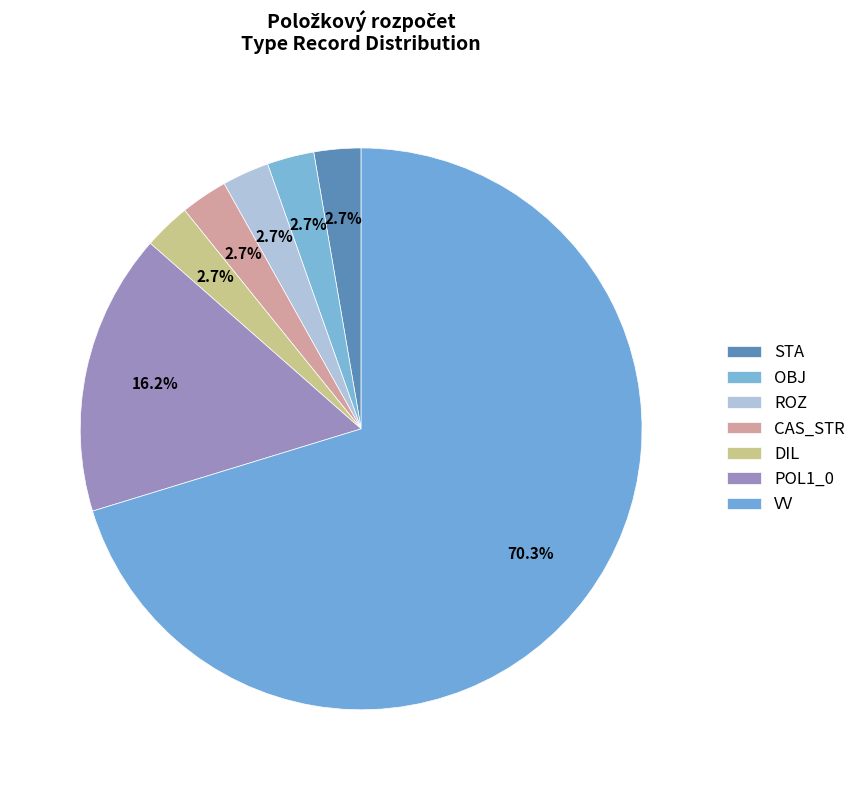

To the nearest percent, what percentage of the pie is VV?

70%